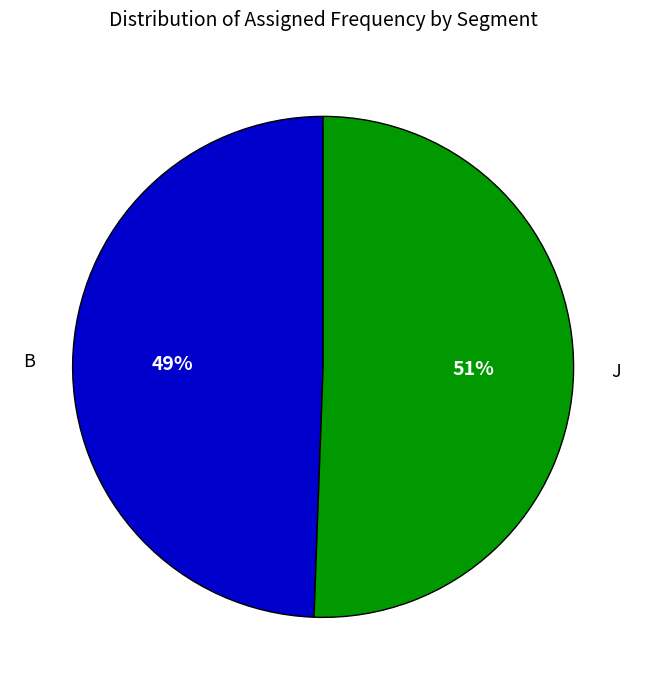

To the nearest percent, what portion does B represent?

49%